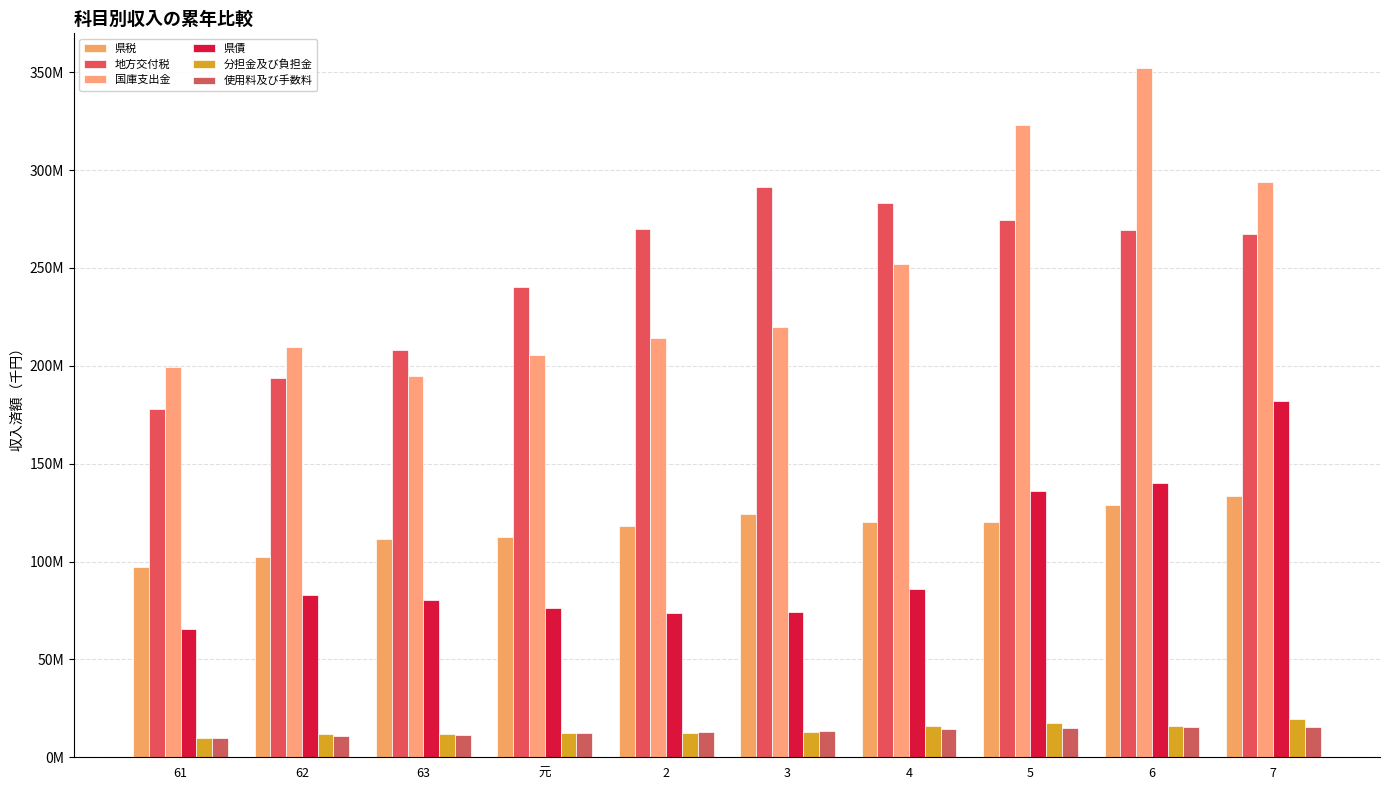

Does the chart contain stacked bars?

No